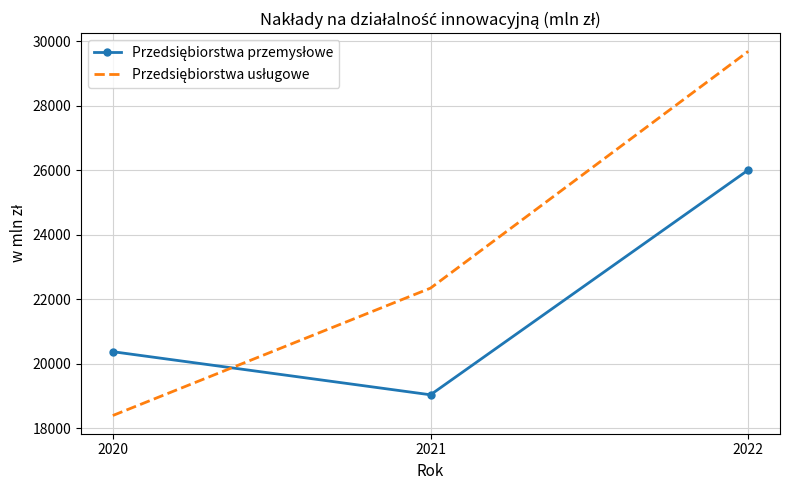

What is the maximum value shown in the chart?

29689.1